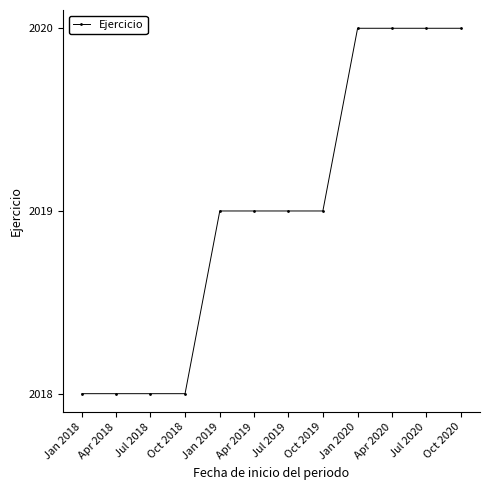

How many lines are shown in the chart?

1